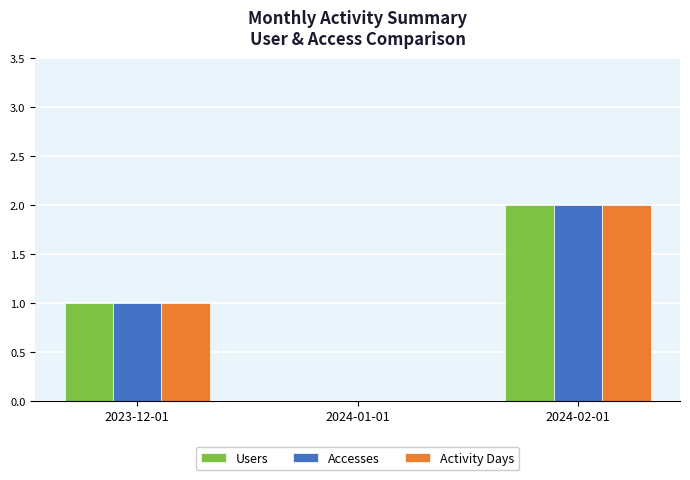

The Users series shows 1 at 2023-12-01. True or false?

True